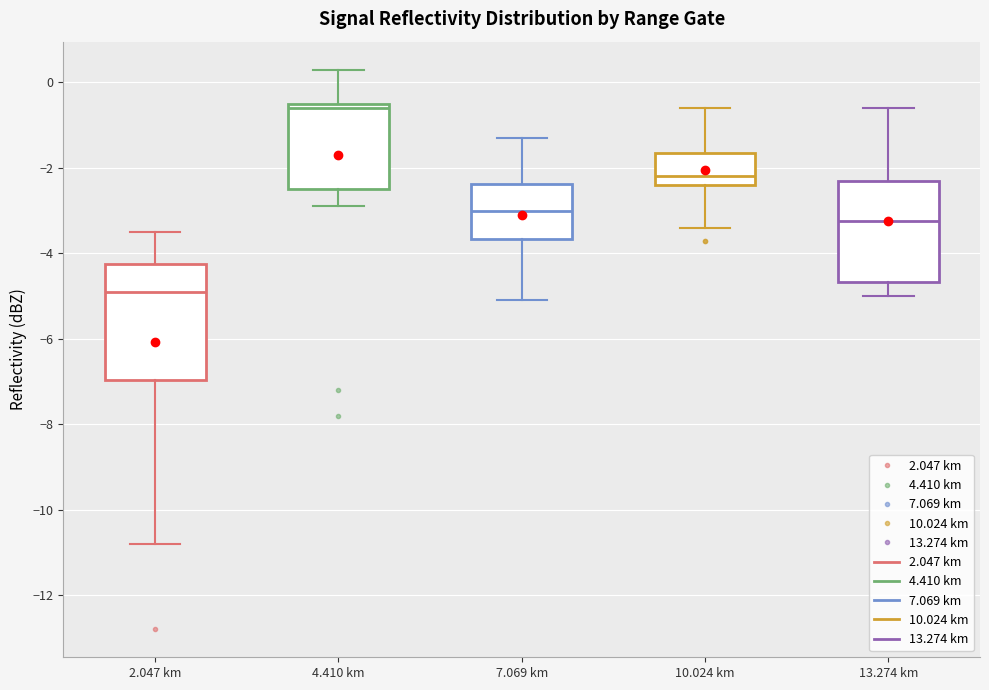

Where is the lower edge of the box for 2.047 km on the y-axis? The values are not printed on the chart, so give them approximately, as read against the axis.

-7.0